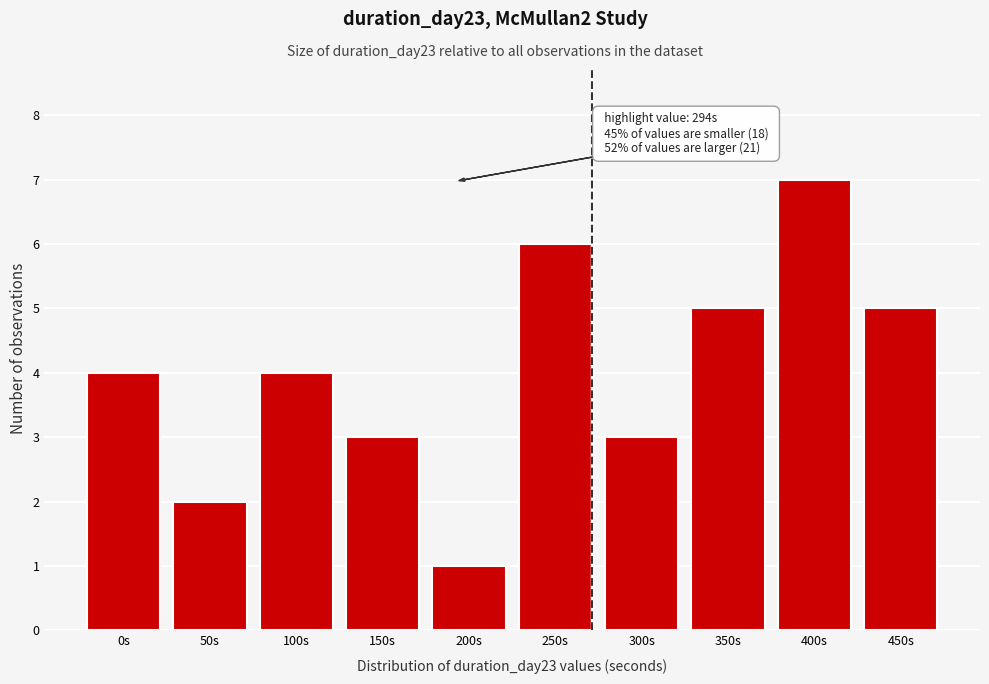

Reading left to right, transcribe all the data shown in this chart.

4	2	4	3	1	6	3	5	7	5